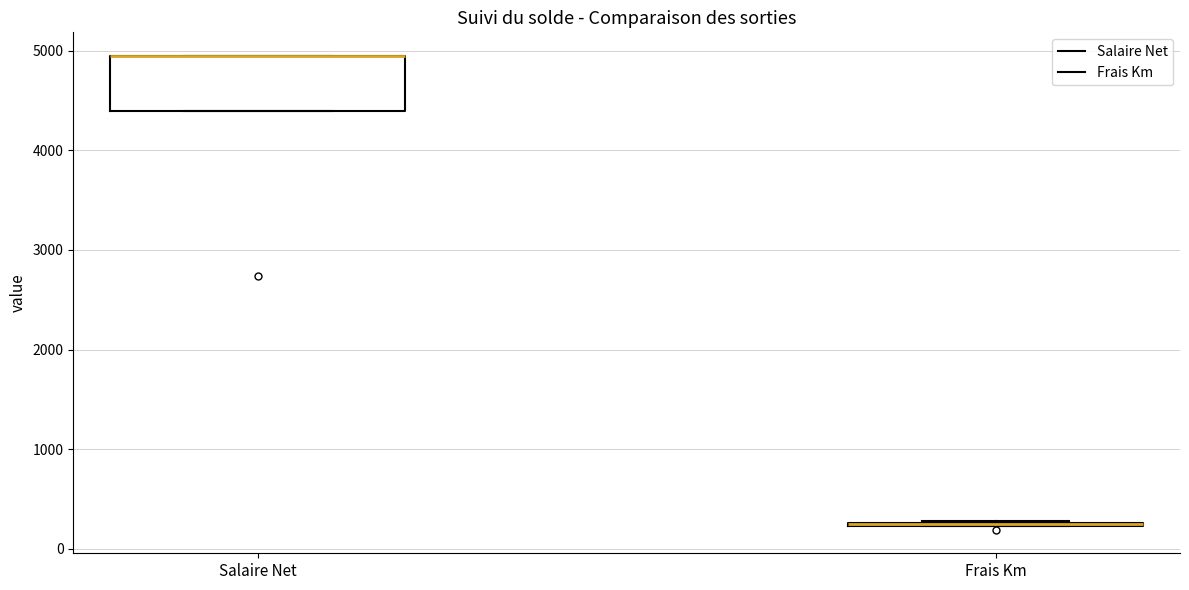

Reading left to right, transcribe this box plot: for each box, give where its median line is, the range the box spans, and where its two whiskers end, as read against the y-axis. The values are not printed on the chart, so give them approximately, as read against the axis.

Salaire Net: median 4900 (drawn on the box's upper edge), box 4400 to 4900, whiskers 4400 to 4900
Frais Km: box collapsed to a line at 200, whiskers 200 to 300